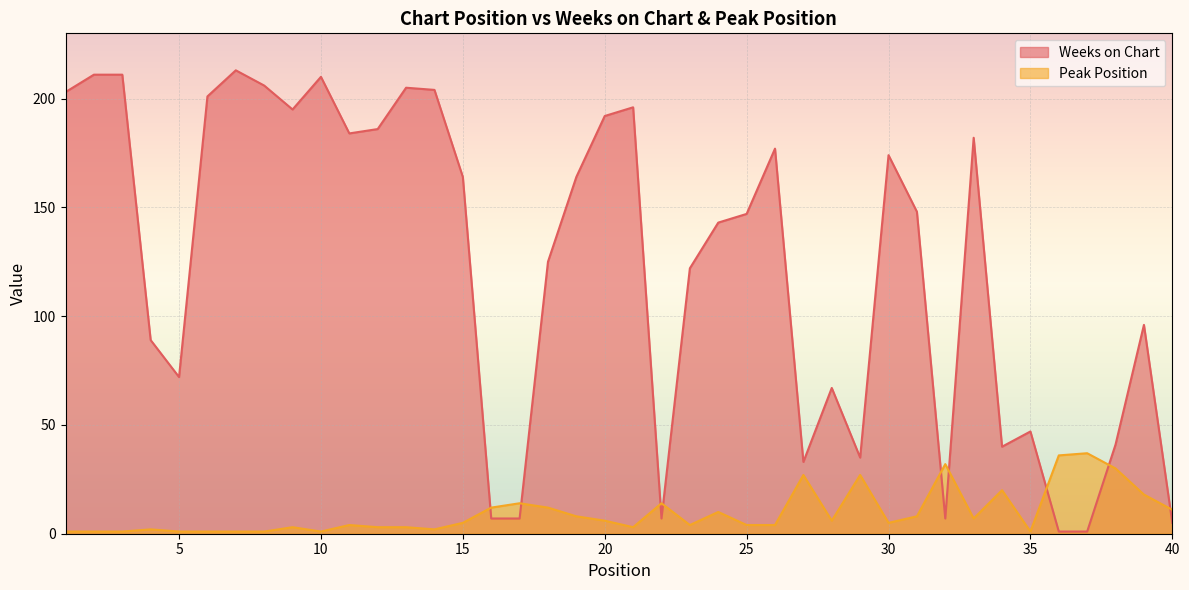

Which series ends up on top after the final intersection of Peak Position and Weeks on Chart?

Peak Position